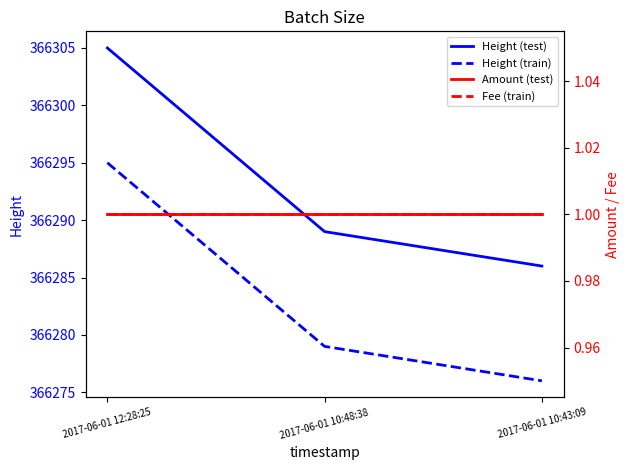

What is the difference between the maximum and minimum values in the Height (train) series?

19